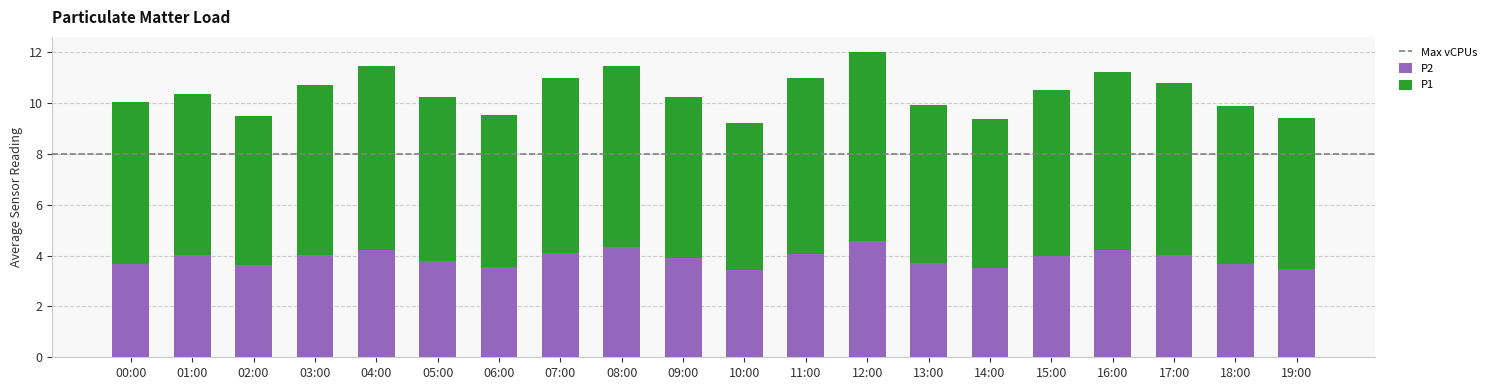

What is the maximum value for P2?

4.6